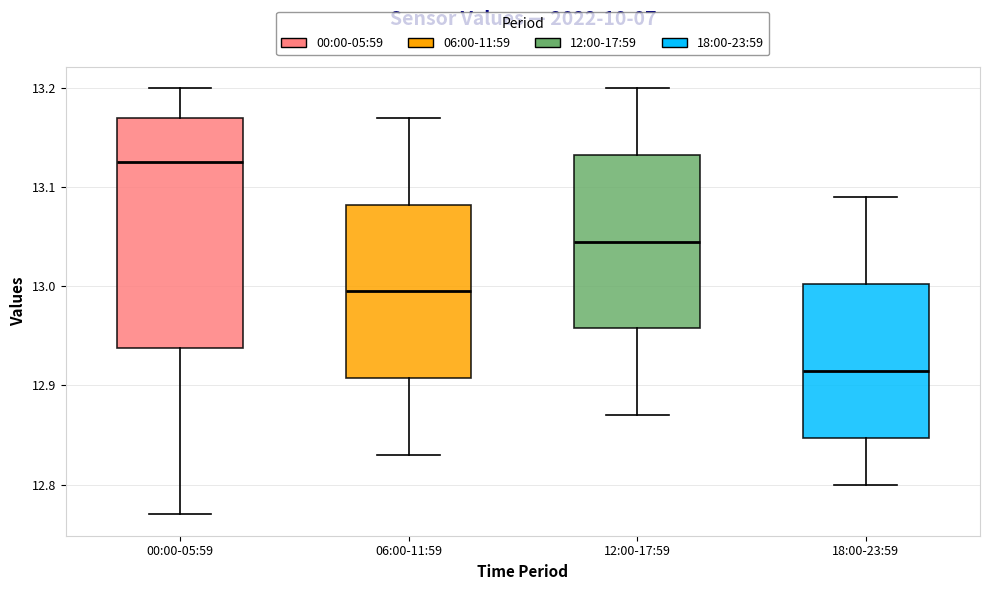

Which box has the highest median line?

00:00-05:59